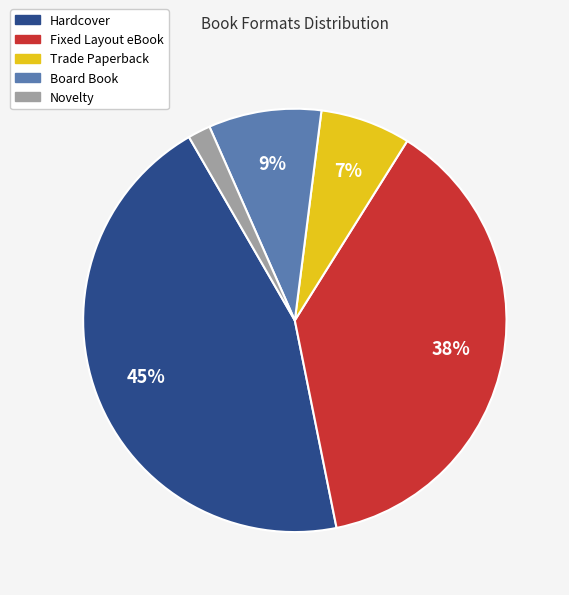

To the nearest percent, what percentage of the pie is Novelty?

2%